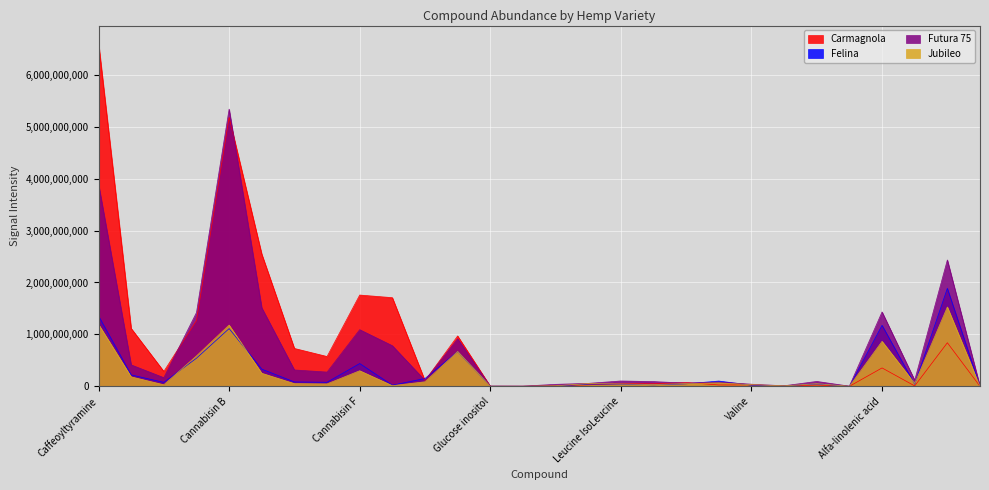

Reading right to left, extract all data points from this chart.

Carmagnola: 288765	839288066	7642866	354042615	390500	24060062	4340454	27023160	25975409	74623360	49272741	50889361	28570222	10931096	1677499	2266162	969831057	108320503	1707508248	1758035635	574075995	729324552	2547350739	5180755367	1267967245	287220273	1115404808	6618206227
Felina: 613416	1887207952	39793679	1174867817	414988	46116621	10497017	21440349	101222450	48201586	28667997	42917645	41955485	4989759	876041	2159508	668591410	150912982	21248477	438409379	78194604	84349644	330860922	1112197989	540987853	75869397	220175657	1356386065
Futura 75: 3121995	2433533866	117330716	1432398536	2979243	93888783	10339717	40302039	81185278	61668290	90592579	102468257	56477421	37801786	3314080	3036997	915337000	114083279	782096361	1091156588	274134763	315148908	1512638052	5339075491	1419985662	166650381	412811649	3896412224
Jubileo: 185780	1527381846	55443480	866275482	377701	50754253	9062762	31424670	66804143	51977247	34950971	45965903	52053712	10317807	1127686	1696745	670965758	87480622	12592123	299952843	46683482	51749804	251640474	1179341729	586042673	29722449	182256674	1195545342